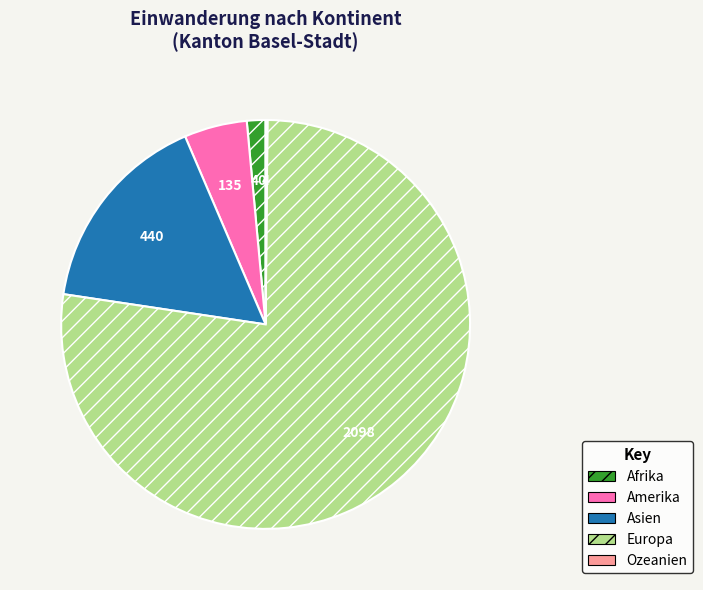

What is the majority slice?

Europa